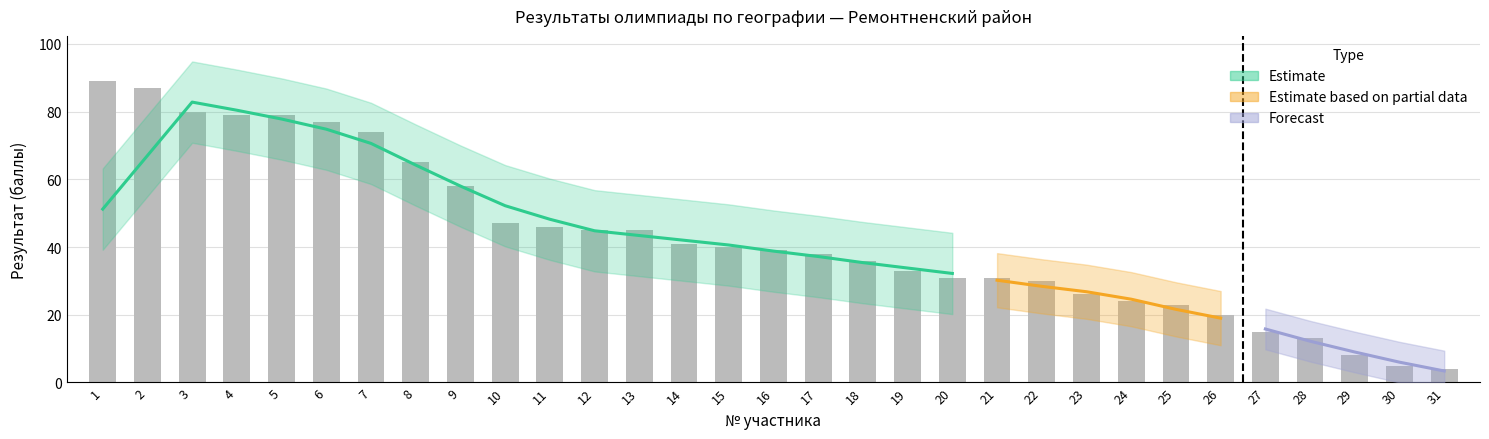

Reading left to right, extract all data points from this chart.

1=89	2=87	3=80	4=79	5=79	6=77	7=74	8=65	9=58	10=47	11=46	12=45	13=45	14=41	15=40	16=39	17=38	18=36	19=33	20=31	21=31	22=30	23=26	24=24	25=23	26=20	27=15	28=13	29=8	30=5	31=4